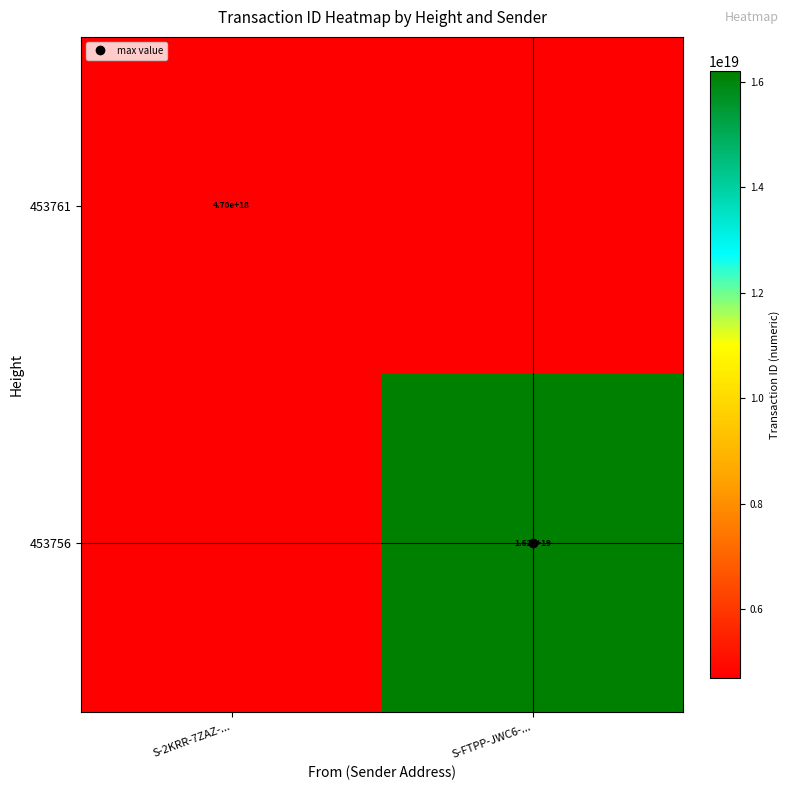

At which category does the chart reach its minimum across all series?

S-2KRR-7ZAZ-...